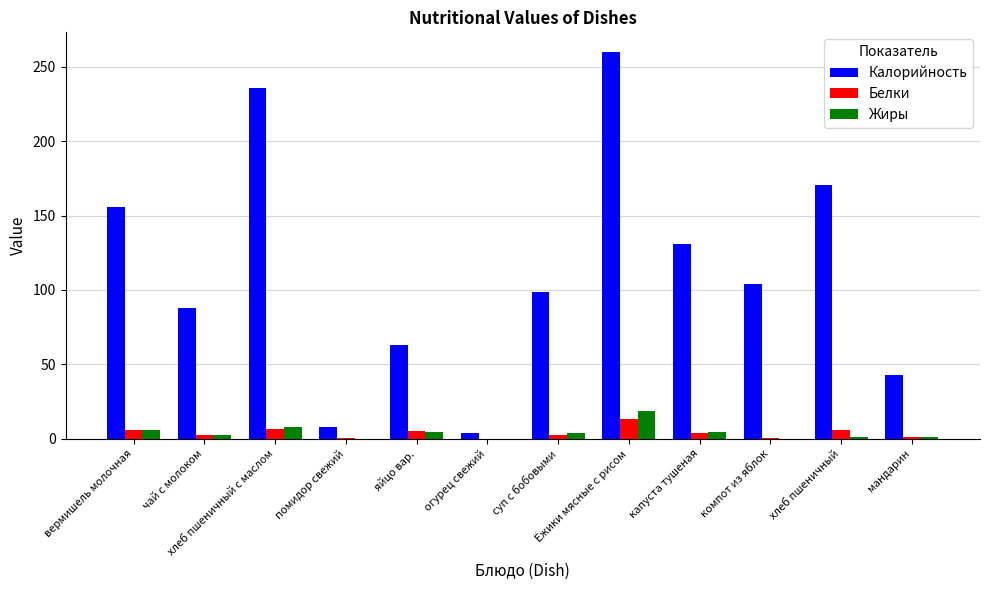

What is the difference between the Белки values at суп с бобовыми and капуста тушеная?

1.6